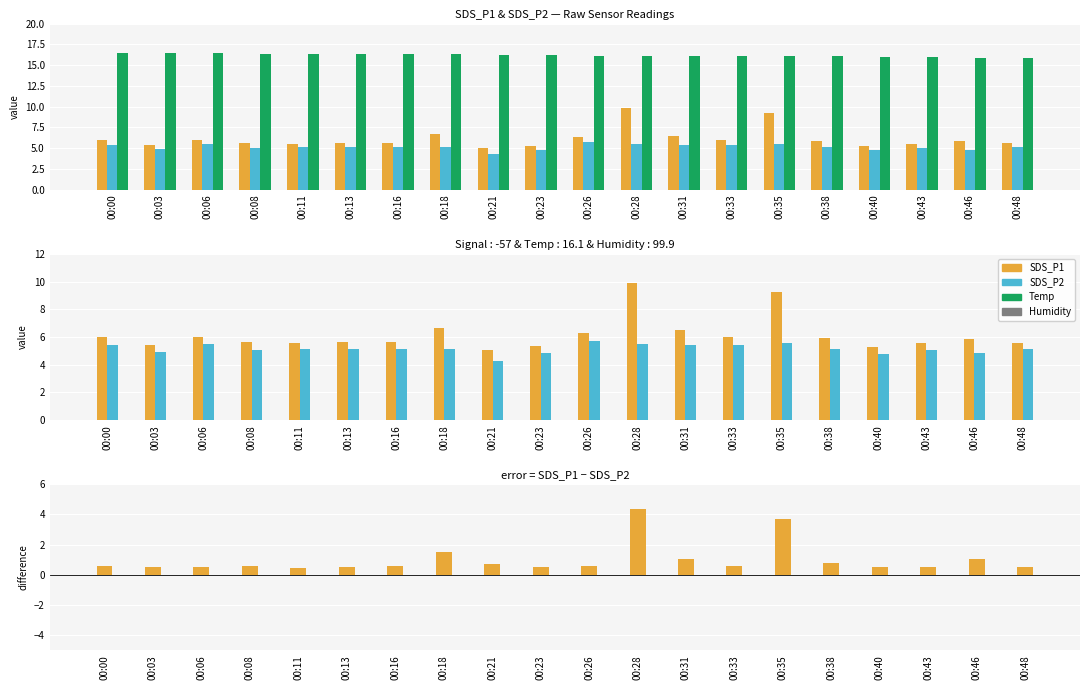

What is the sum of the SDS_P1 − SDS_P2 values at 00:06 and 00:03?

1.0